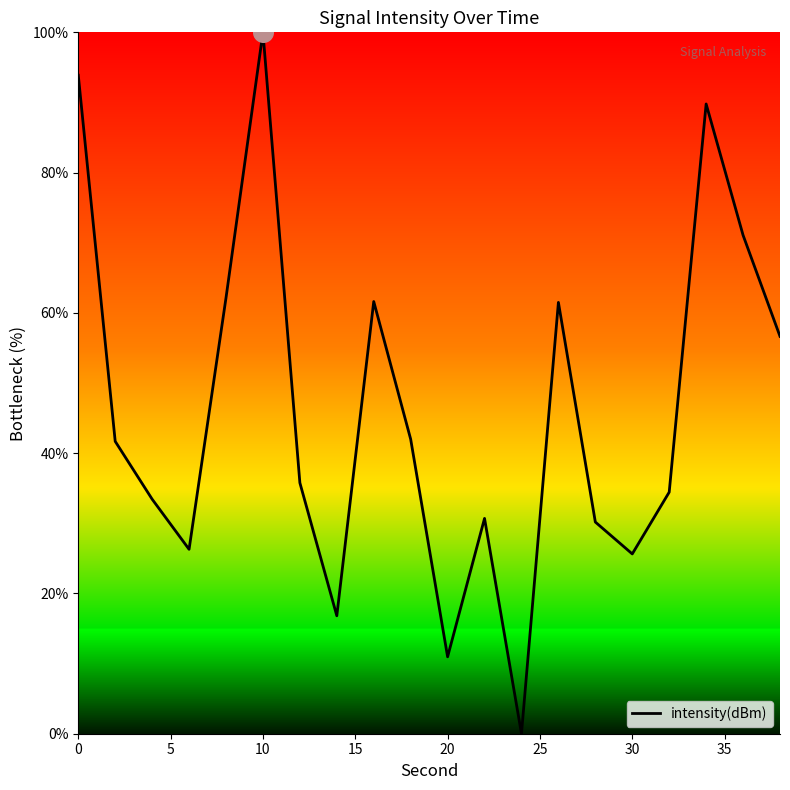

What is the difference between the maximum and minimum values?

100.0